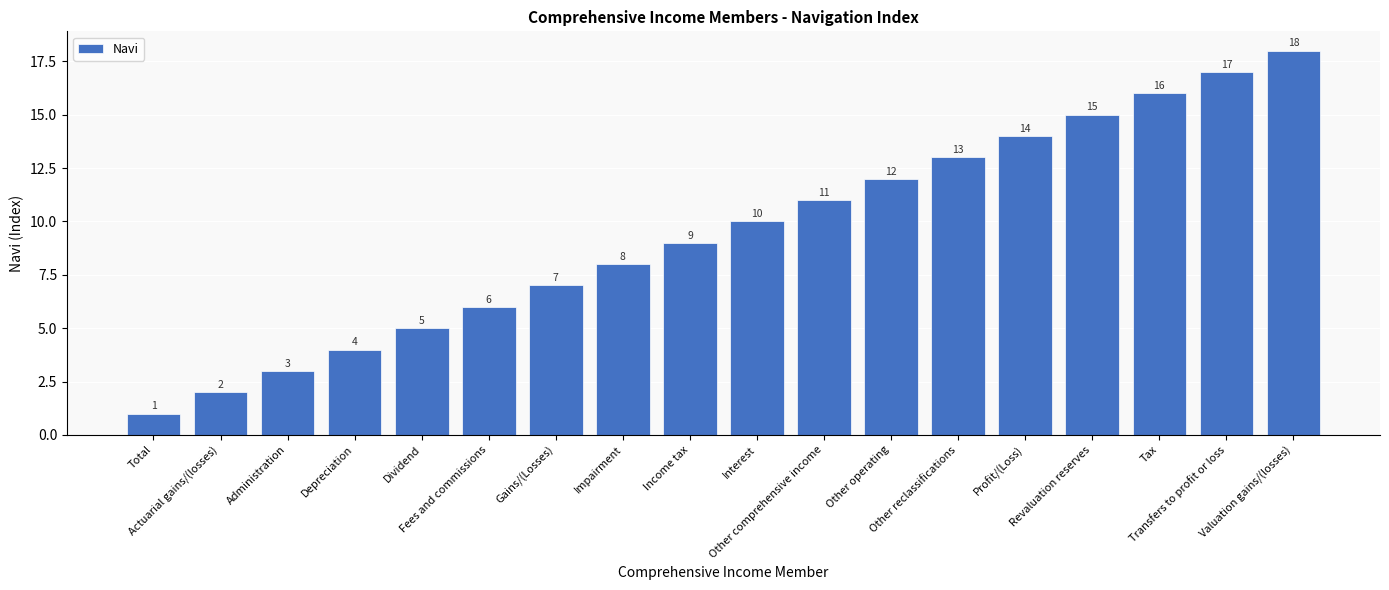

Is it true that the value at Interest is 10?

True